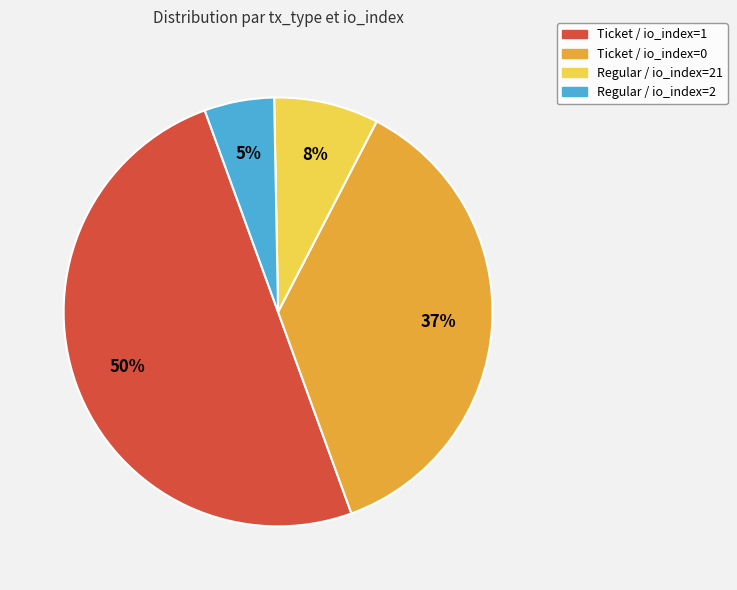

To the nearest percent, what is the average slice percentage?

25%